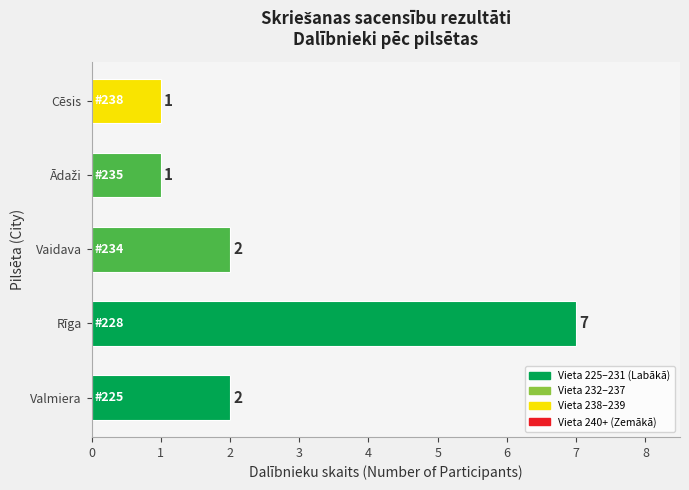

What is the average value?

3